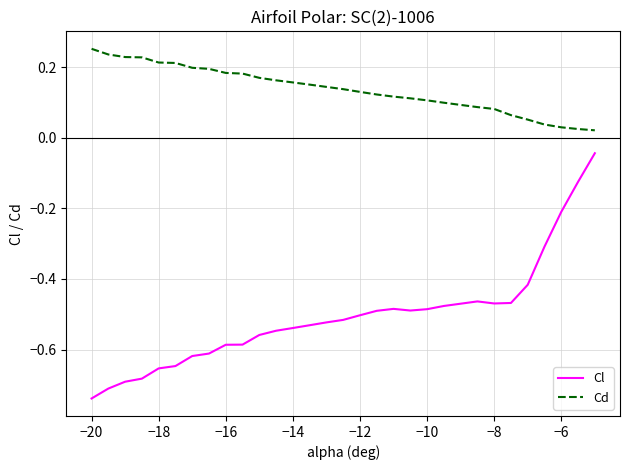

True or false: Cl and Cd intersect in this chart.

False